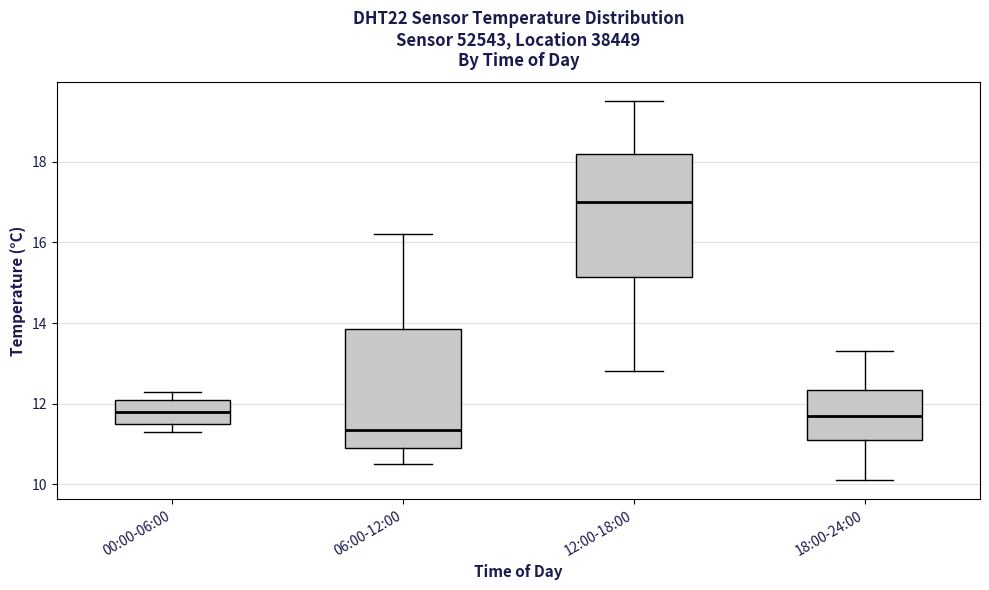

Which box has the highest median line?

12:00-18:00